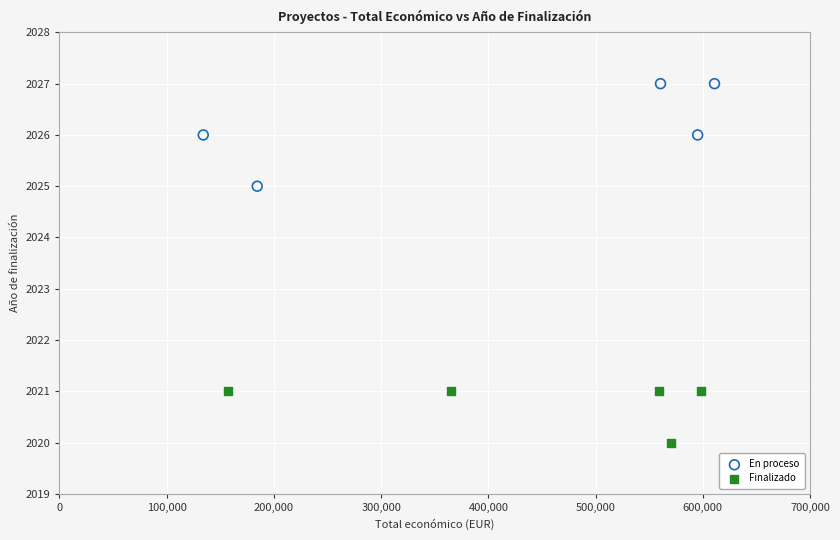

Which series has the largest Y range (max minus min)?

En proceso